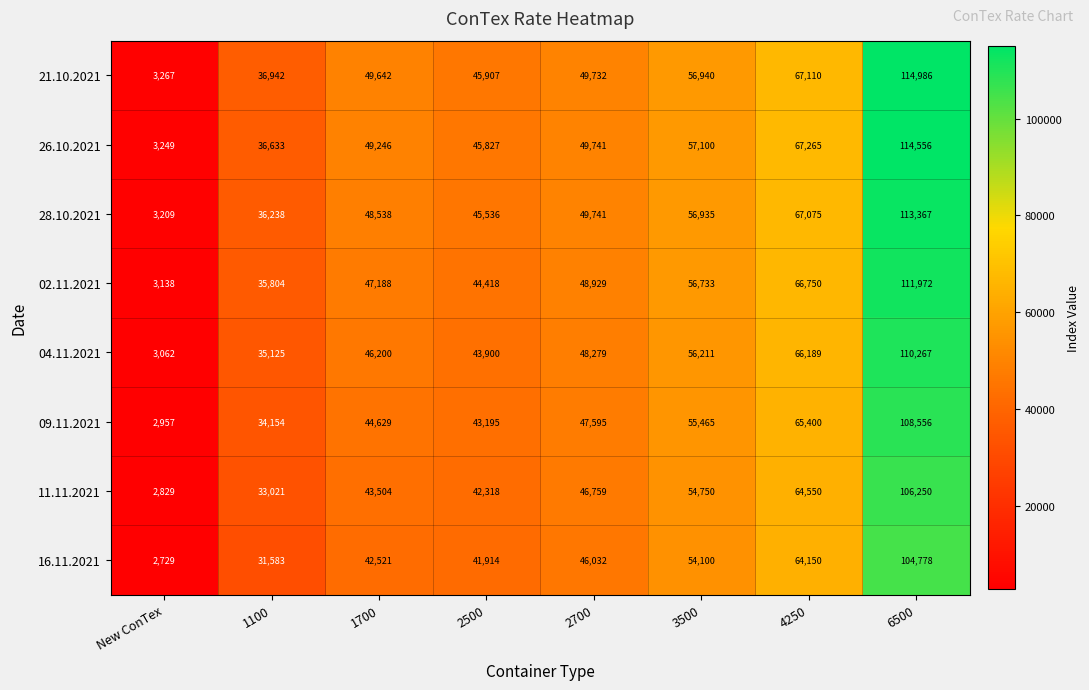

The value of 11.11.2021 at 3500 is 54750. True or false?

True